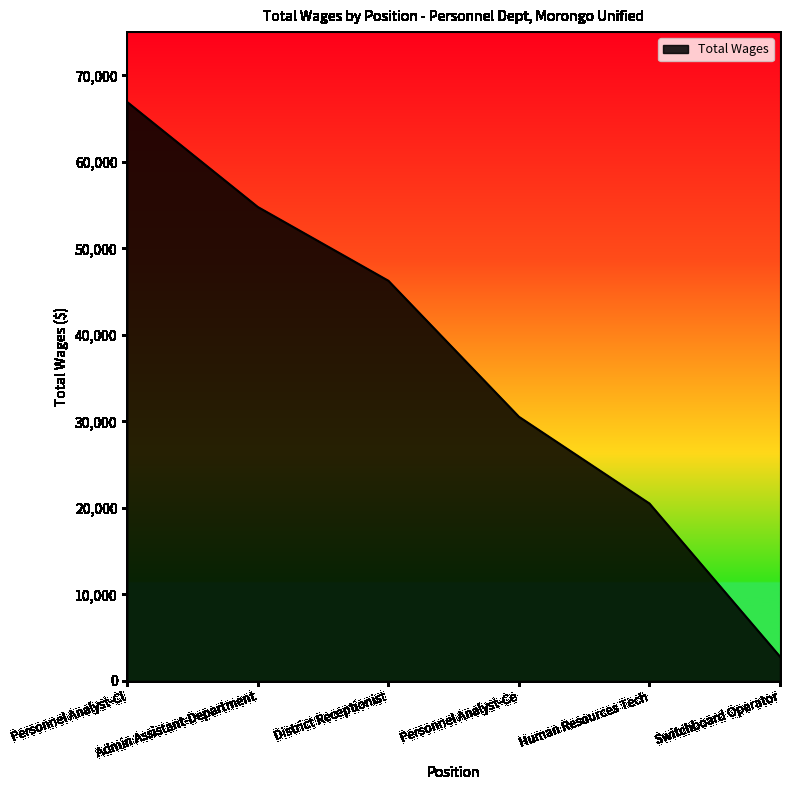

List the labels in order of value, smallest first.

Switchboard Operator, Human Resources Tech, Personnel Analyst-Ce, District Receptionist, Admin Assistant-Department, Personnel Analyst-Cl